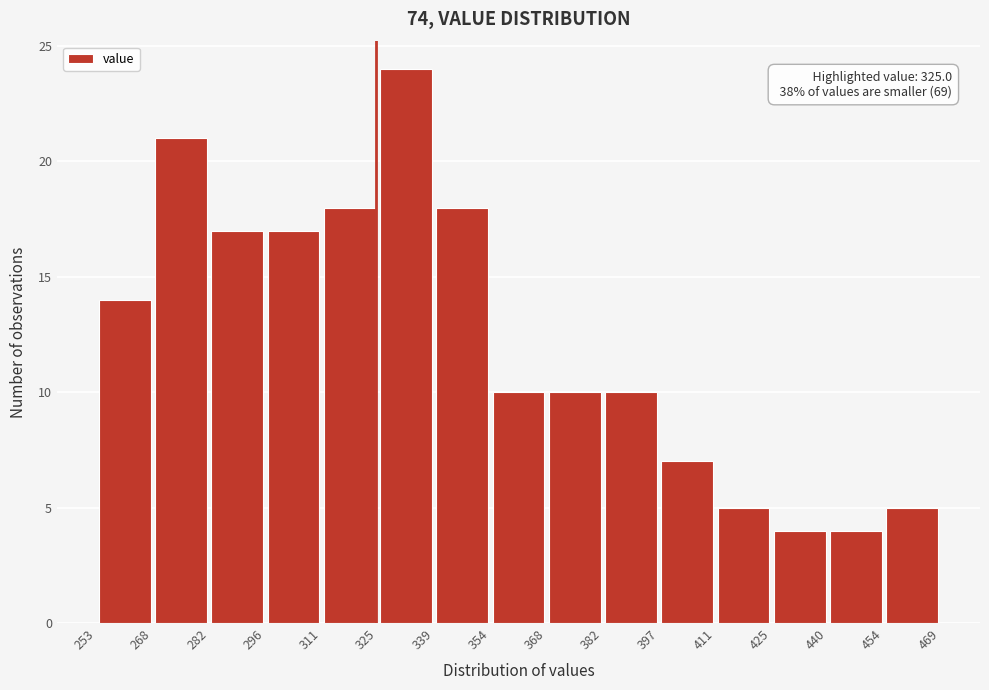

Which range on the x-axis has the tallest bar?

325 to 339